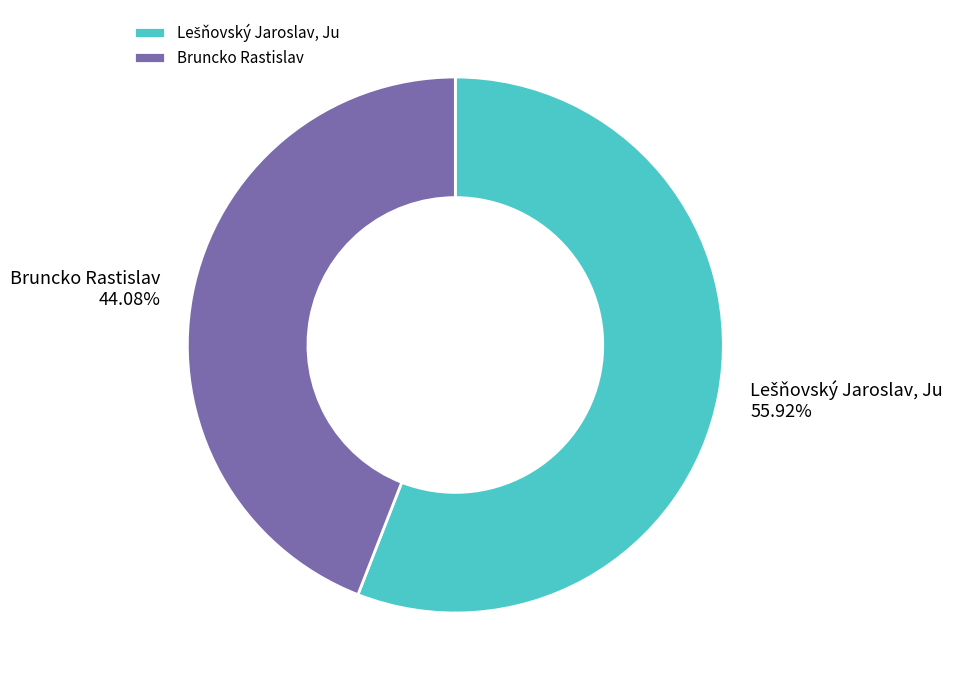

Does Bruncko Rastislav account for over 50% of the chart?

No